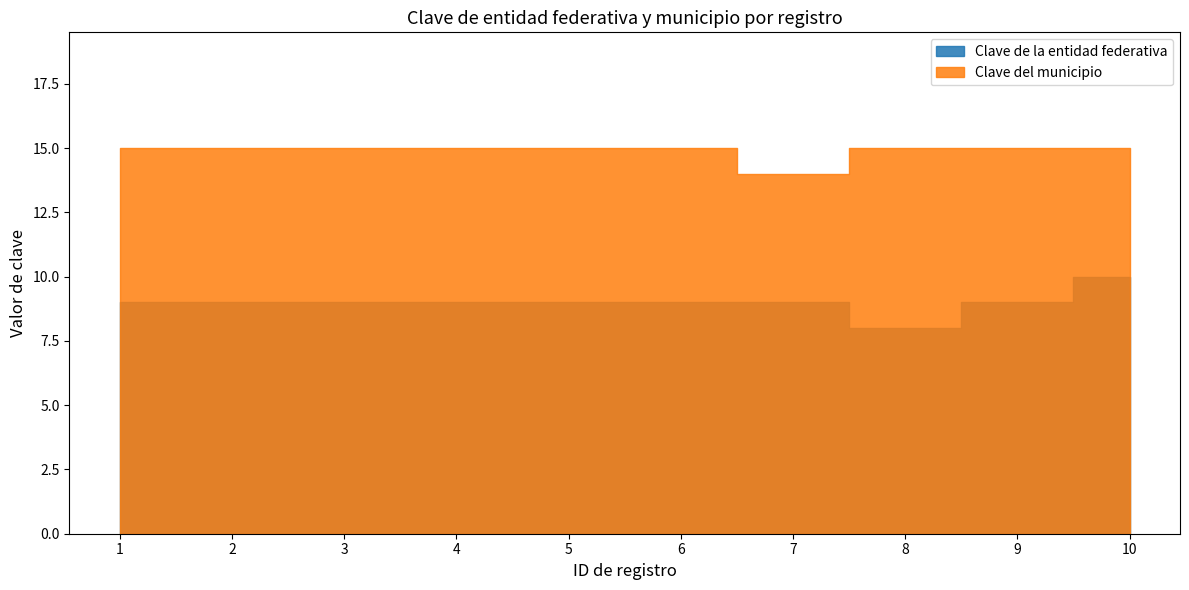

What is the greatest value displayed?

15